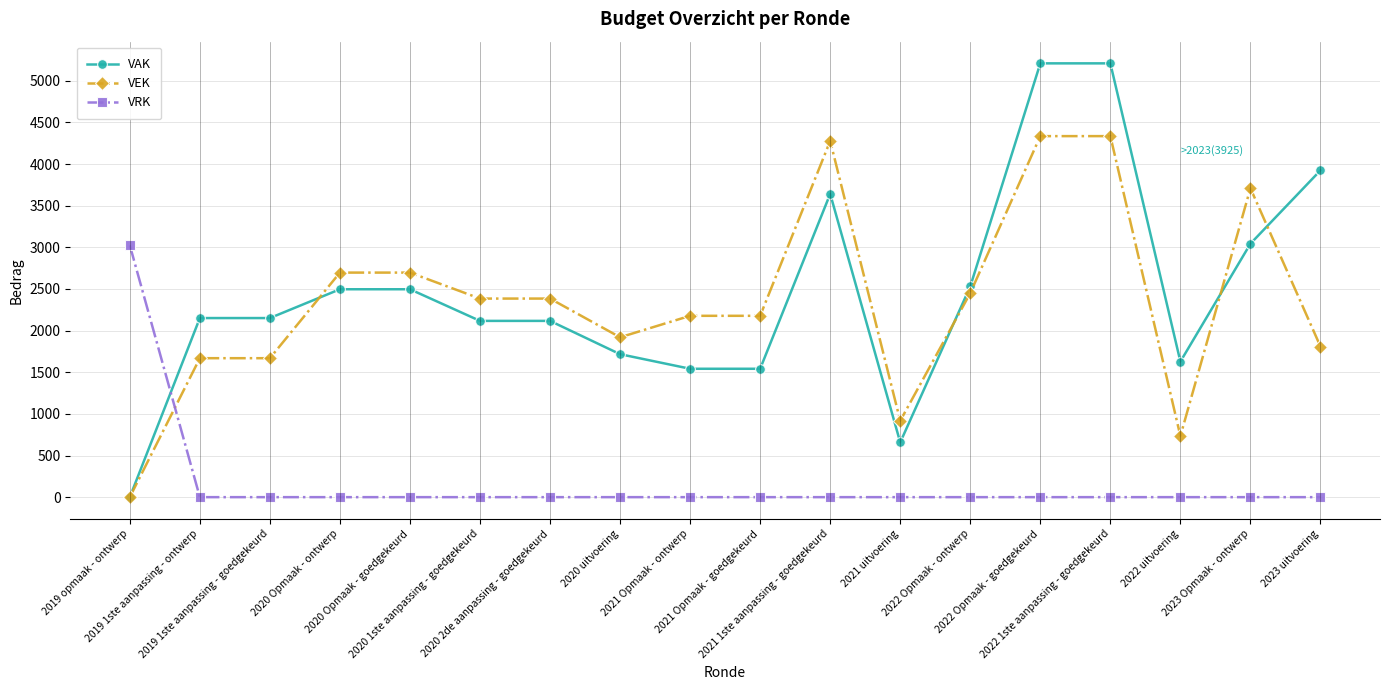

True or false: VAK and VEK intersect in this chart.

True